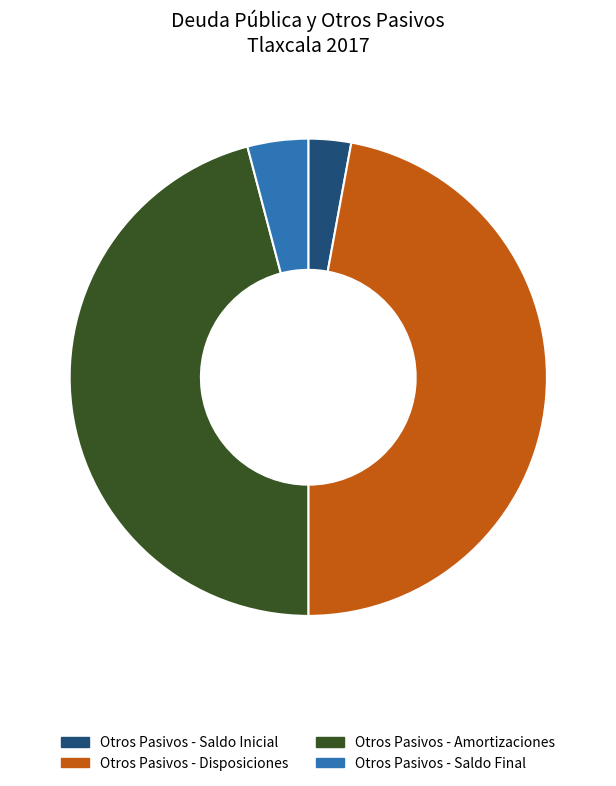

Rank the categories by value from highest to lowest.

Otros Pasivos - Disposiciones, Otros Pasivos - Amortizaciones, Otros Pasivos - Saldo Final, Otros Pasivos - Saldo Inicial